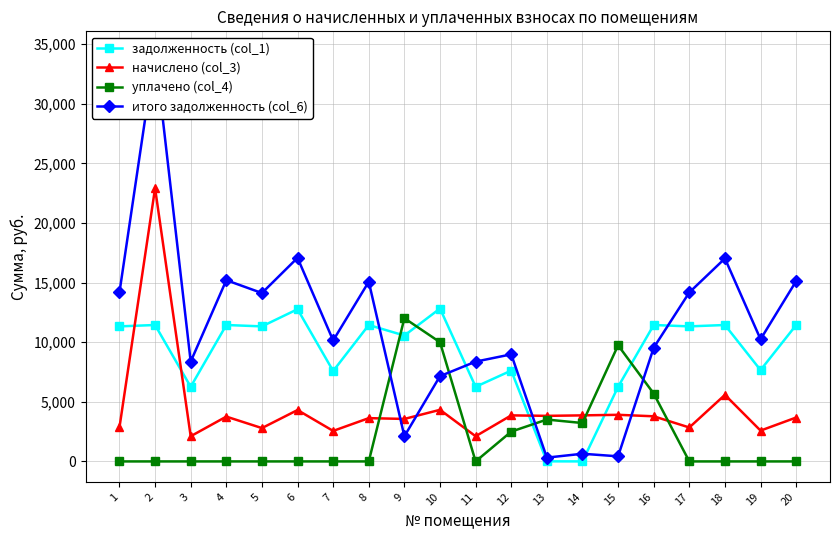

What is the average value of the итого задолженность (col_6) series?

11132.4